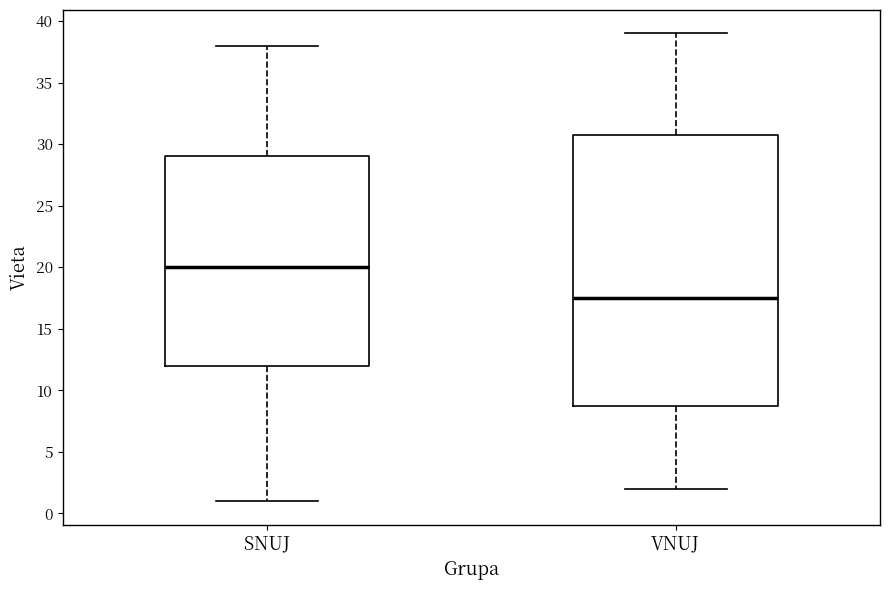

Reading left to right, read every box against the y-axis: the position of its median line, the range the box covers, and the ends of its whiskers. The values are not printed on the chart, so give them approximately, as read against the axis.

SNUJ: median 20.0, box 12.0 to 29.0, whiskers 1.0 to 38.0
VNUJ: median 17.5, box 9.0 to 31.0, whiskers 2.0 to 39.0